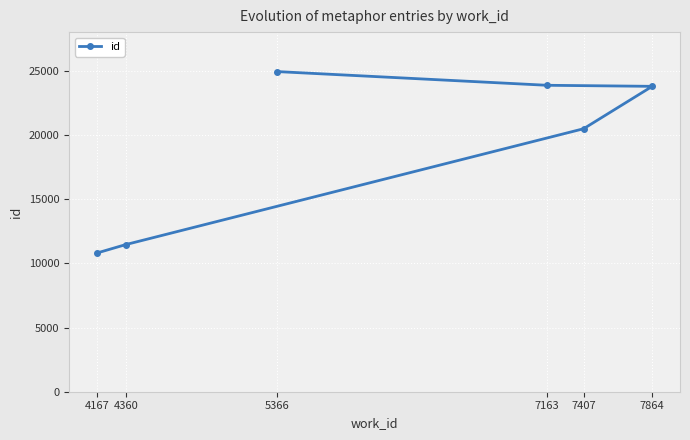

At which category does the chart reach its minimum across all series?

4167